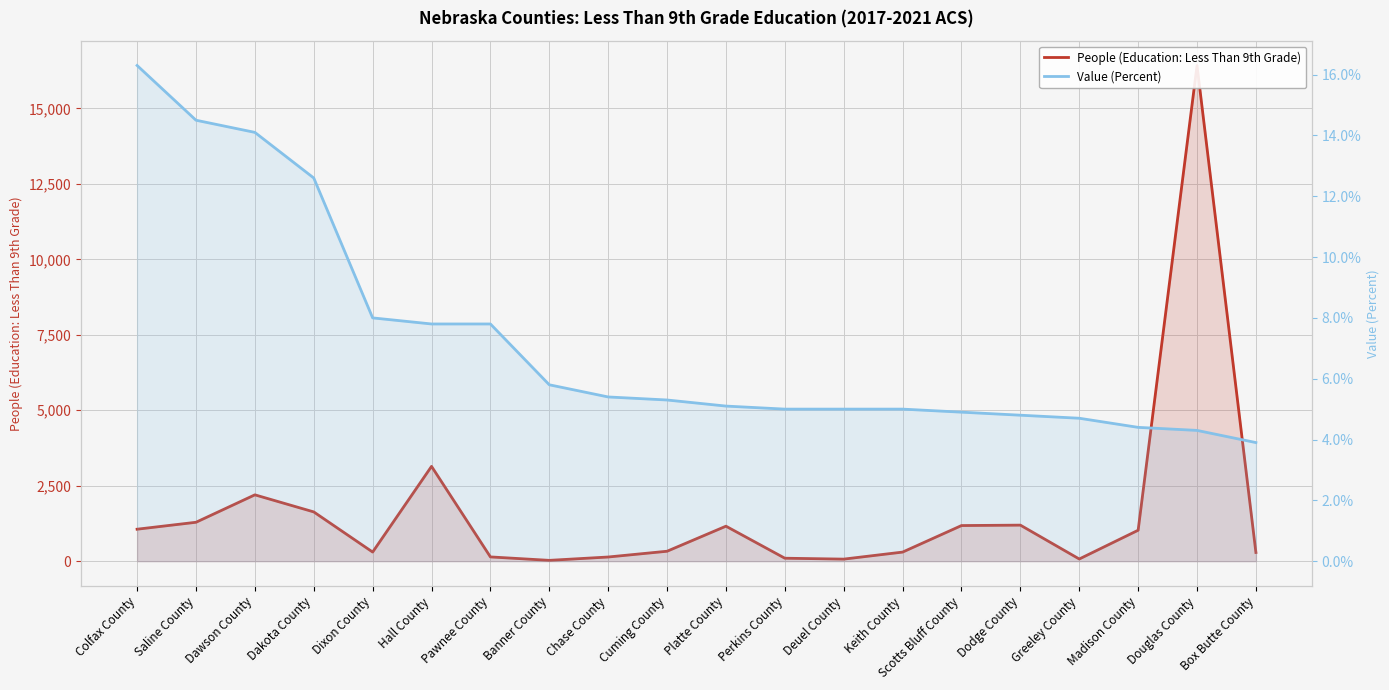

What is the average value of the Value (Percent) series?

7.2